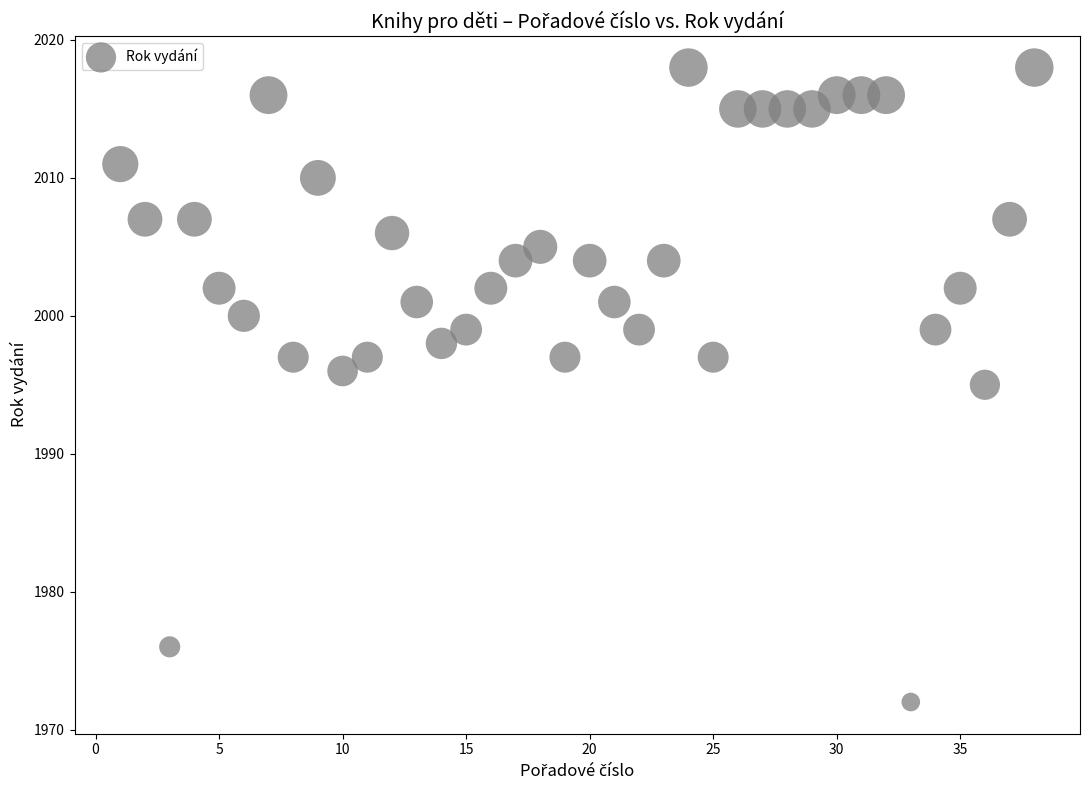

What is the range of X values (max minus min)?

37